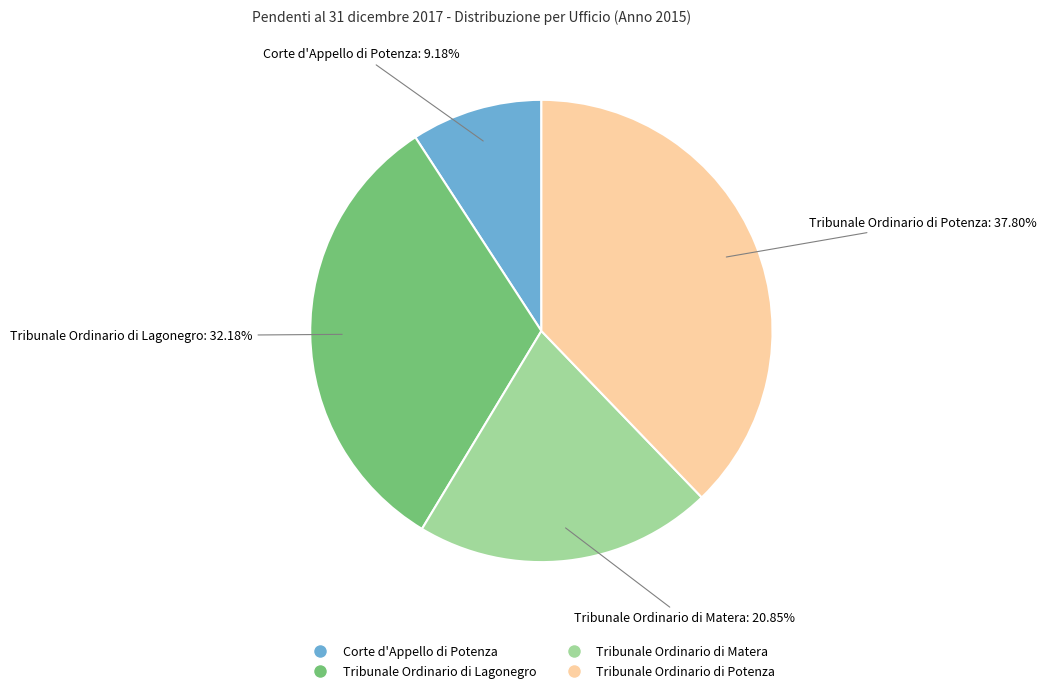

Is there any slice that represents more than half of the pie?

No